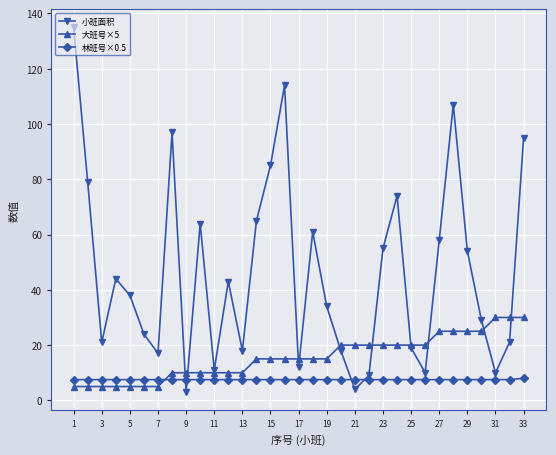

Which series has the largest total across all categories?

小班面积